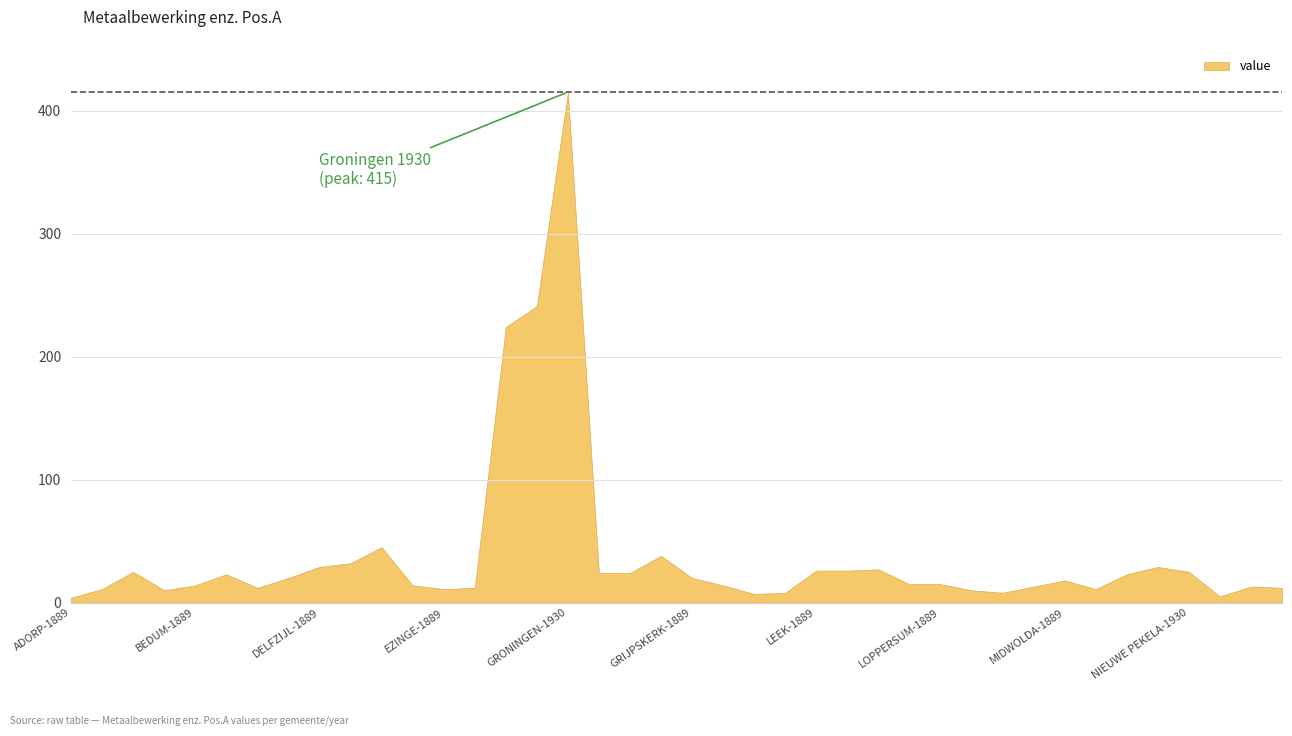

Count the number of values greater than 18.

19